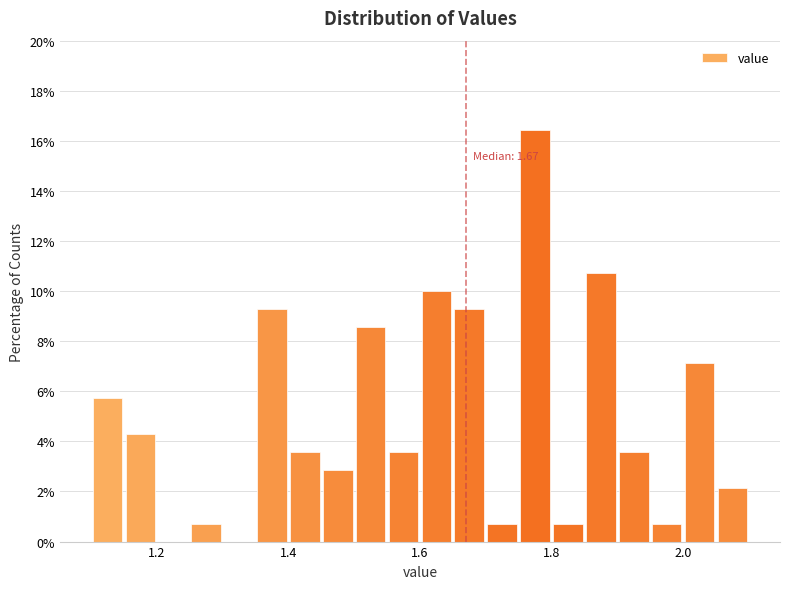

Read against the x-axis, roughly where is the centre of the tallest bar?

1.78